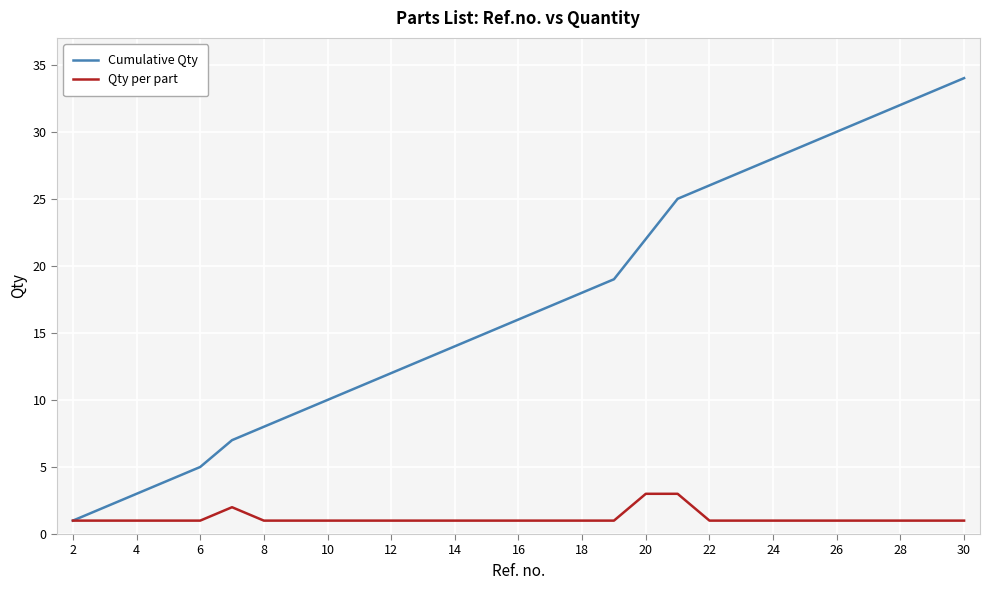

Which series has the largest total across all categories?

Cumulative Qty